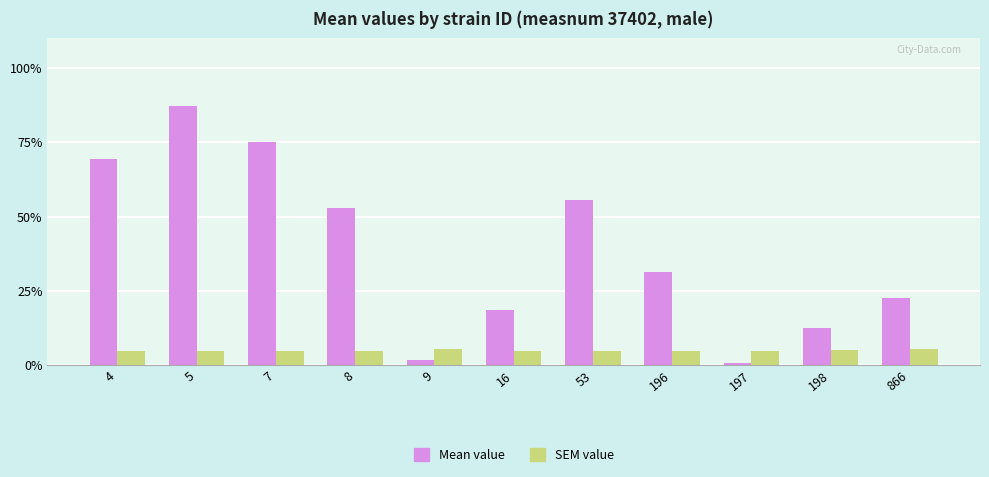

What is the difference between the second highest and minimum values in the SEM value series?

0.7